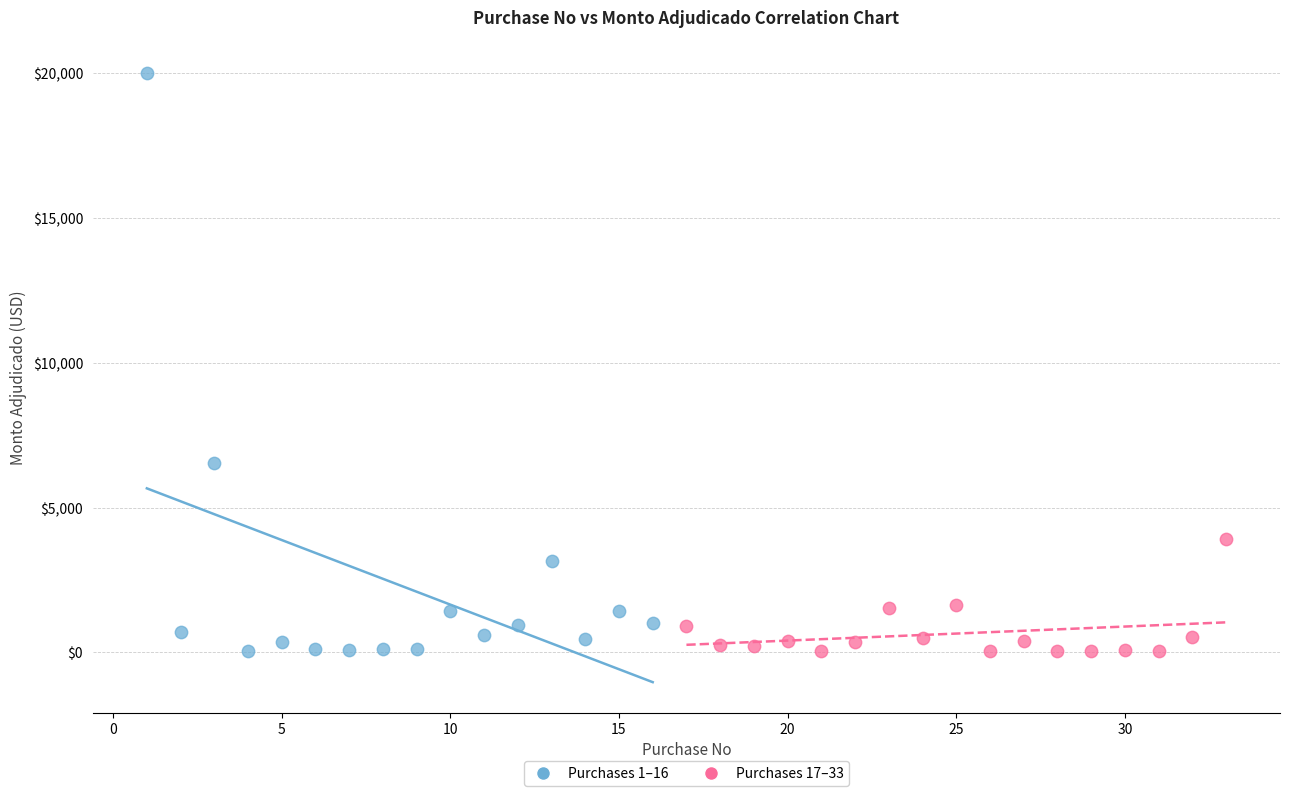

Which series has the largest Y range (max minus min)?

Purchases 1–16